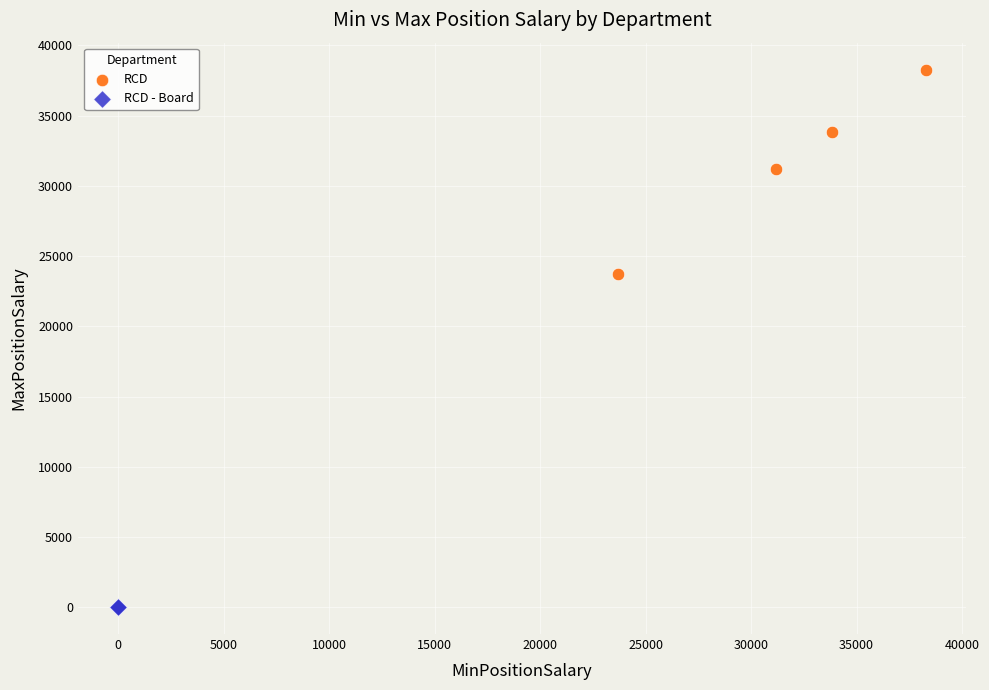

Which series reaches the minimum Y coordinate?

RCD - Board